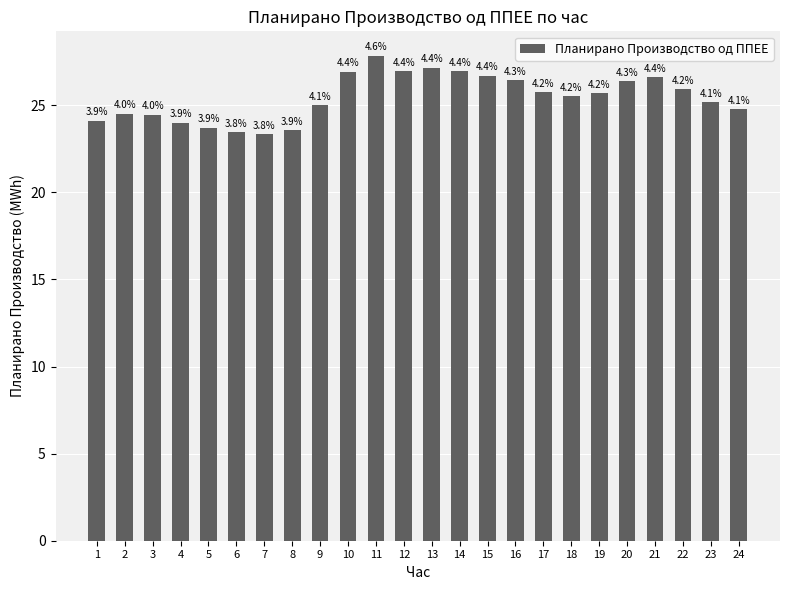

Rank the categories by value from highest to lowest.

11, 13, 12, 14, 10, 15, 21, 16, 20, 22, 17, 19, 18, 23, 9, 24, 2, 3, 1, 4, 5, 8, 6, 7